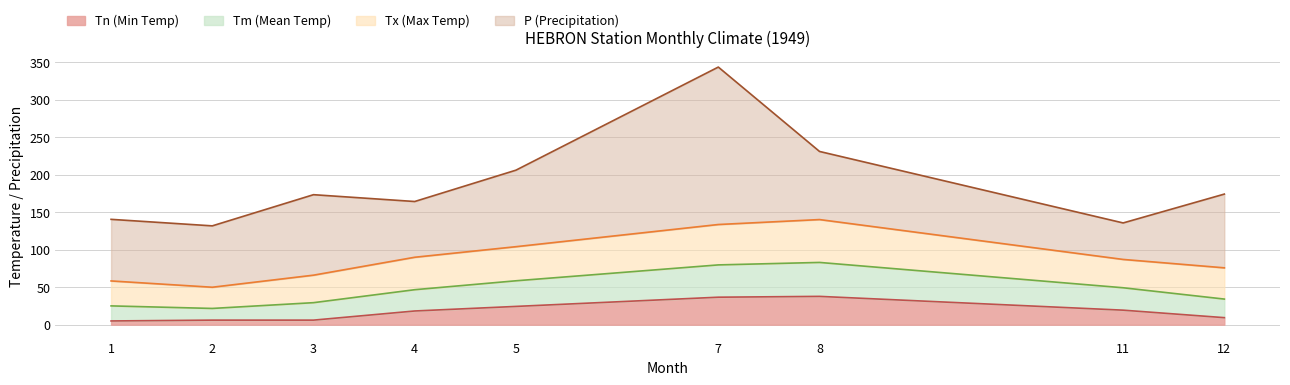

The value of Tn at 2 is 6.1. True or false?

True